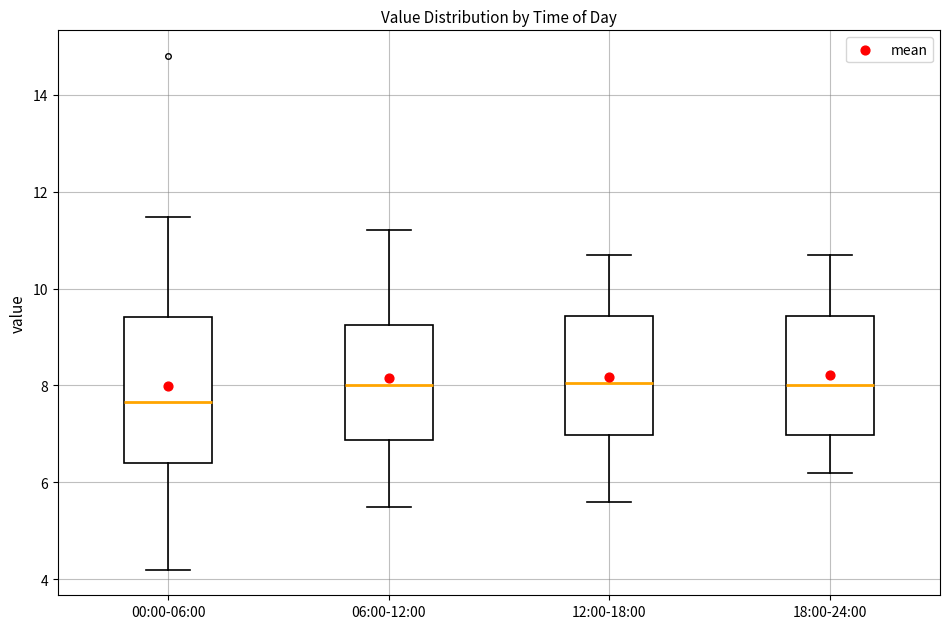

Where does the upper whisker of the box for 06:00-12:00 end on the y-axis? The values are not printed on the chart, so give them approximately, as read against the axis.

11.2